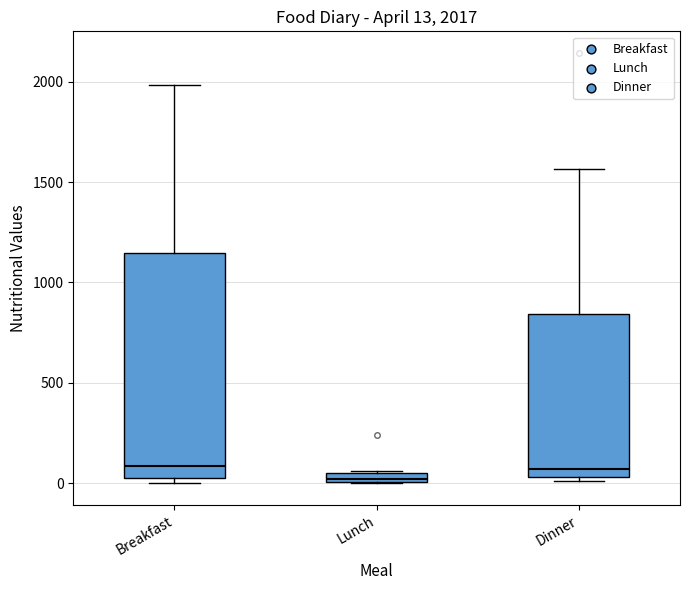

Which box is the tallest, from its lower edge to its upper edge?

Breakfast